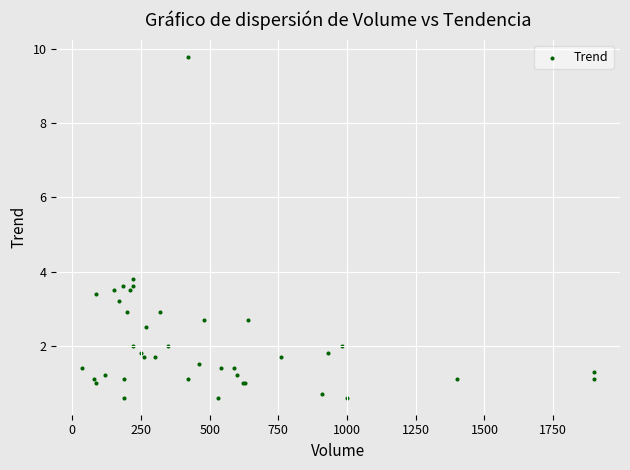

What Y value in the scatter plot is closest to 5?

3.8